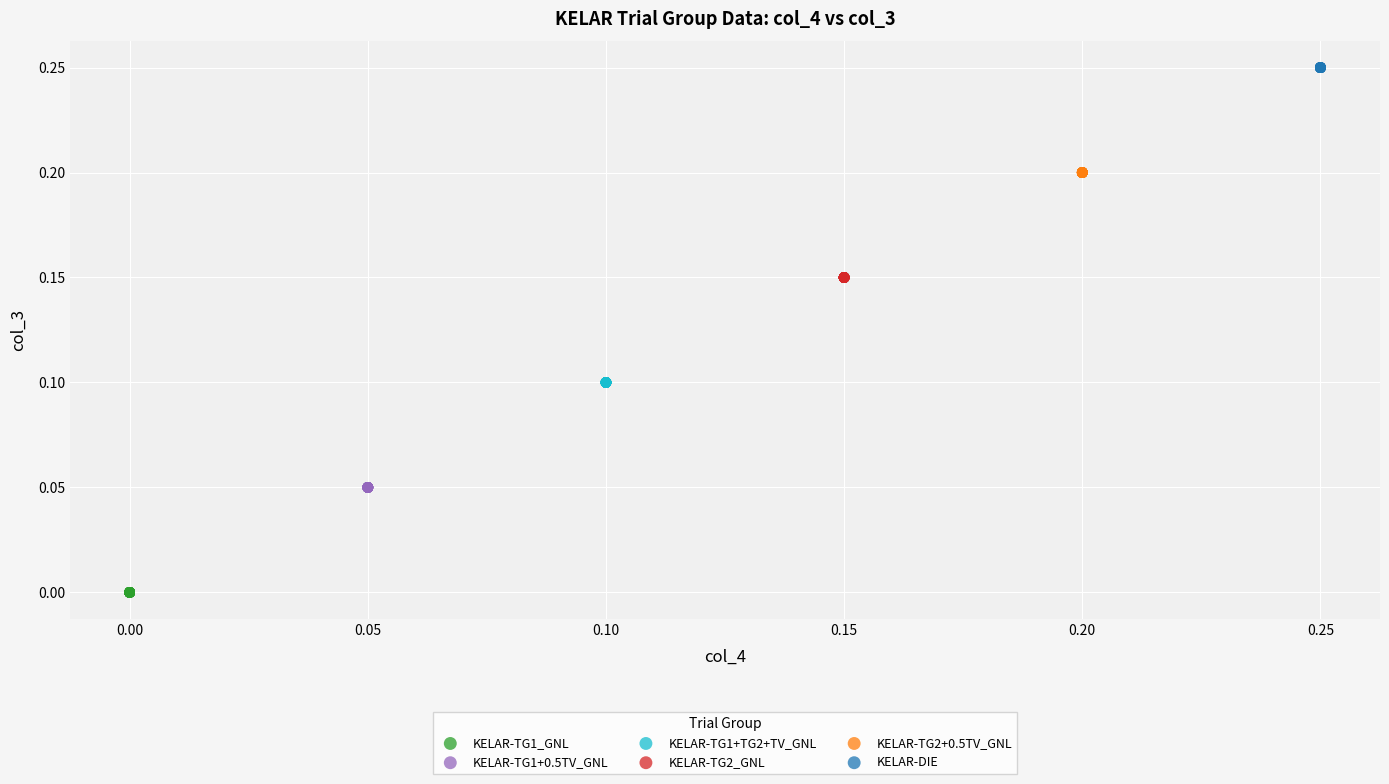

Which series contains the highest Y value?

KELAR-DIE